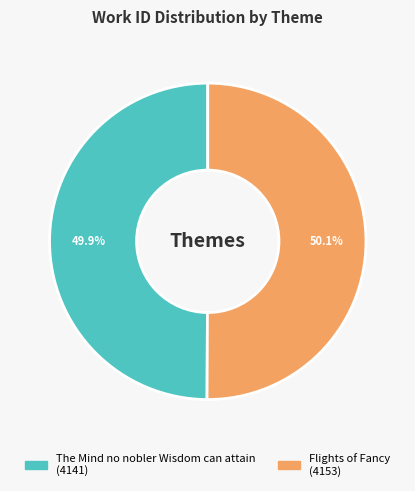

Is it true that Flights of Fancy is 40% of the pie?

False